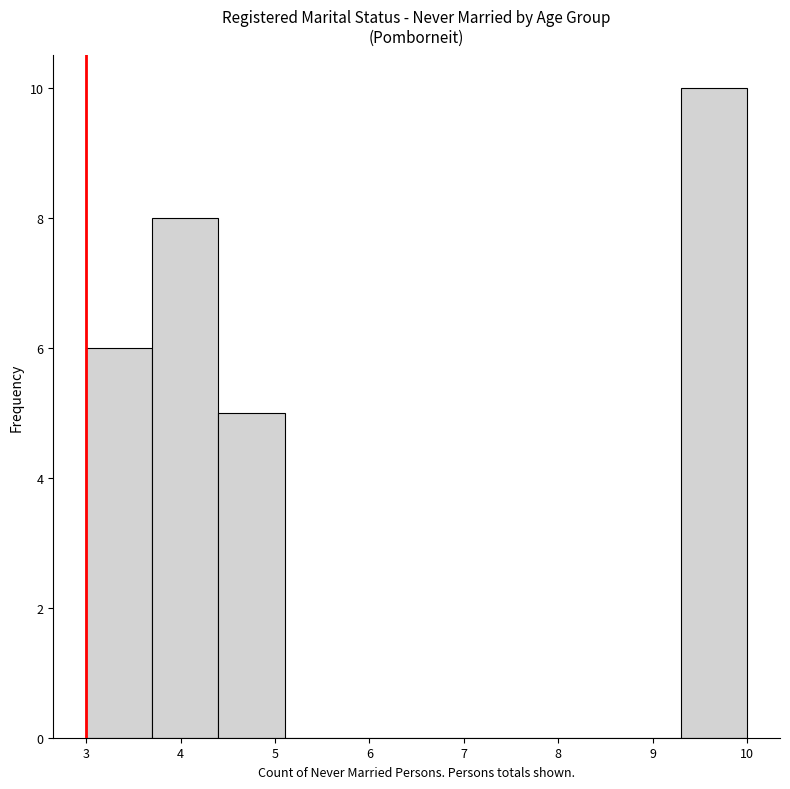

What is the height of the bar covering 4.4 to 5.1 on the x-axis? The values are not printed on the chart, so give them approximately, as read against the axis.

5